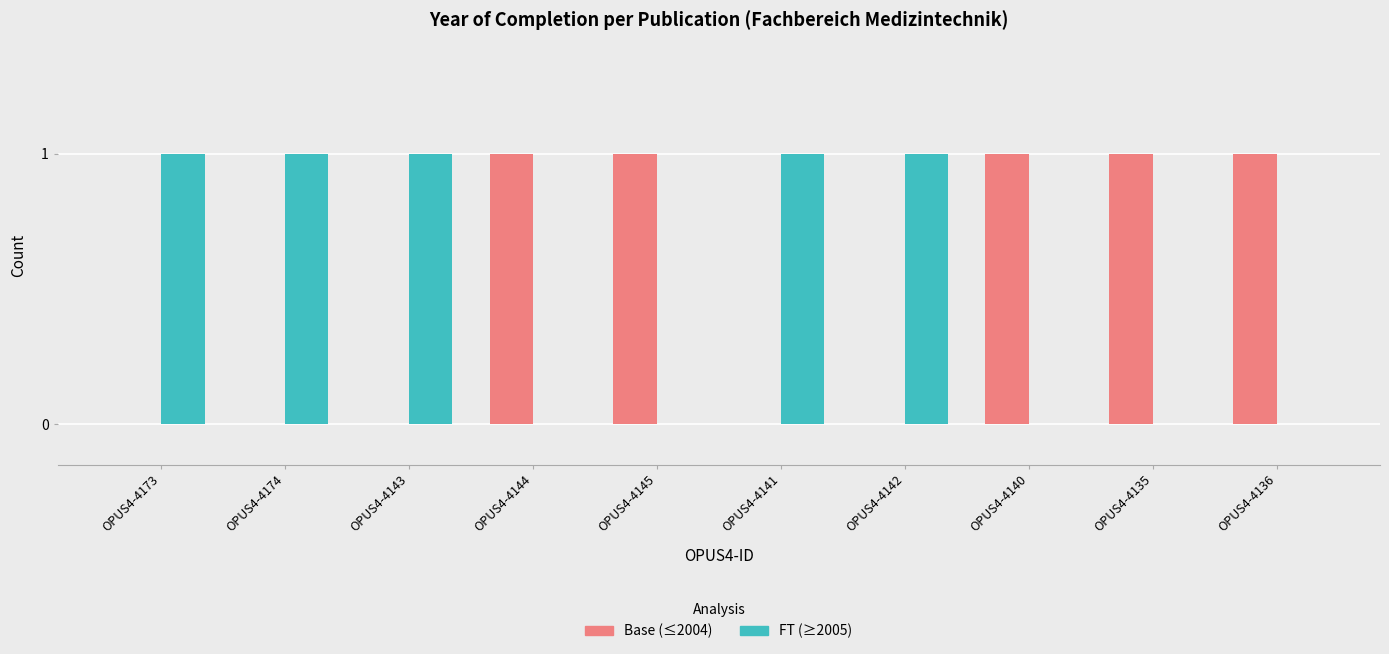

Count the number of categories in the chart.

10